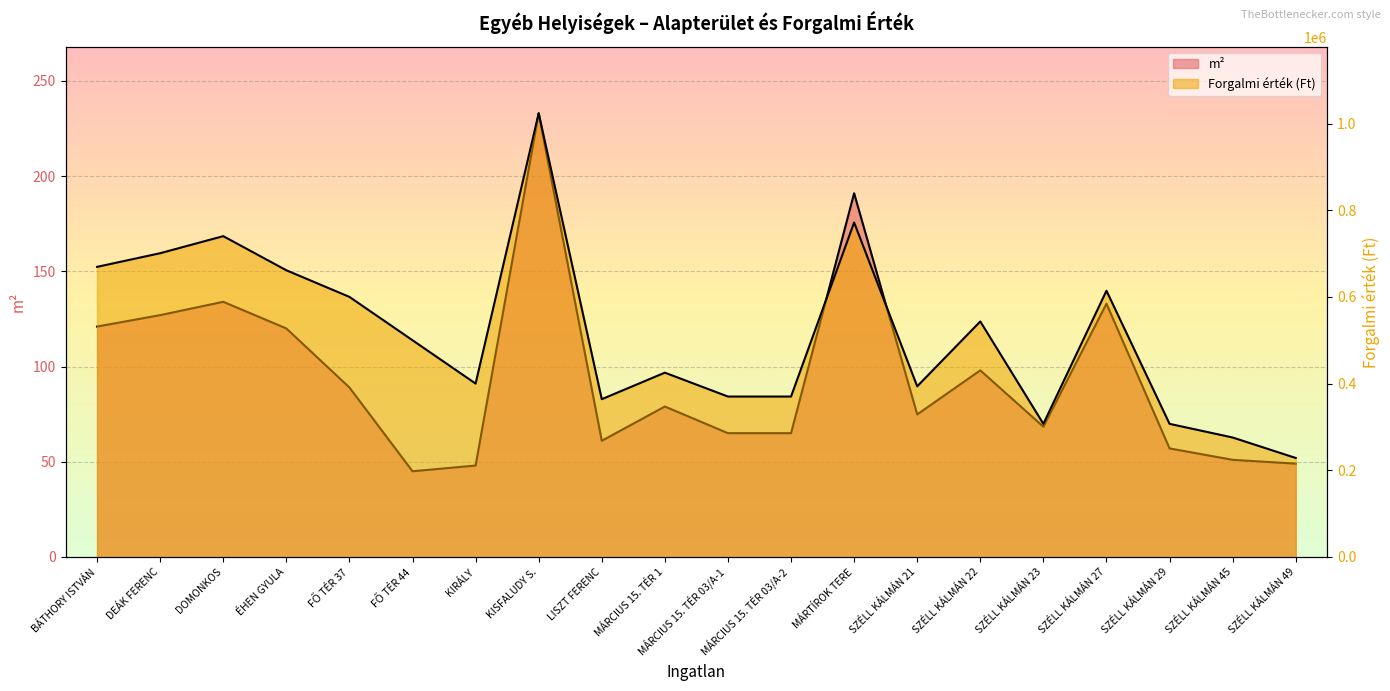

In m2, how many points are higher than both neighbors (excluding endpoints)?

6